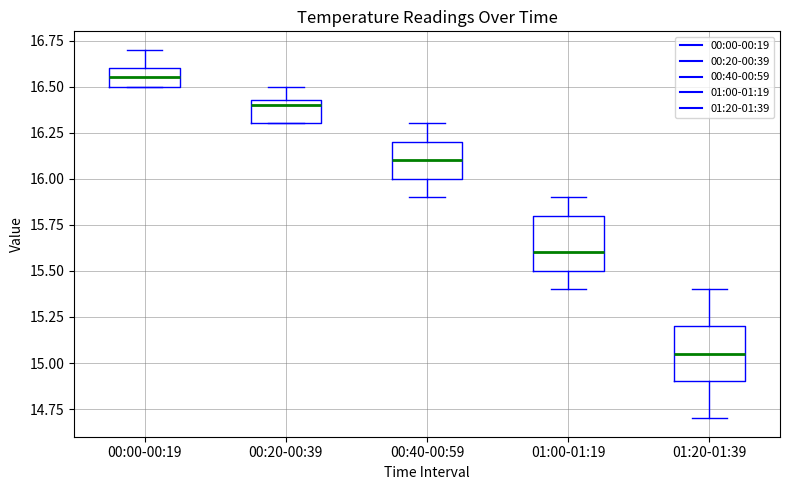

Reading left to right, transcribe this box plot: for each box, give where its median line is, the range the box spans, and where its two whiskers end, as read against the y-axis. The values are not printed on the chart, so give them approximately, as read against the axis.

00:00-00:19: median 16.55, box 16.50 to 16.60, whiskers 16.50 to 16.70
00:20-00:39: median 16.40, box 16.30 to 16.45, whiskers 16.30 to 16.50
00:40-00:59: median 16.10, box 16.00 to 16.20, whiskers 15.90 to 16.30
01:00-01:19: median 15.60, box 15.50 to 15.80, whiskers 15.40 to 15.90
01:20-01:39: median 15.05, box 14.90 to 15.20, whiskers 14.70 to 15.40